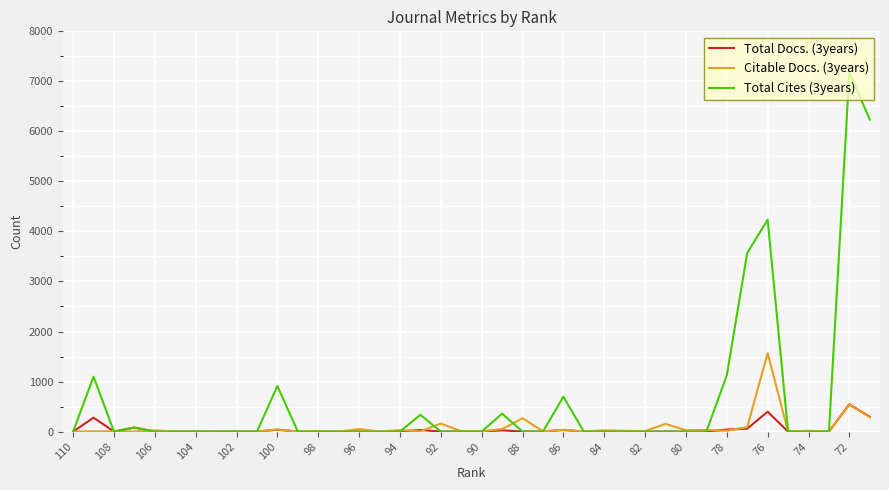

Which series has the widest spread of values?

Total Cites (3years)